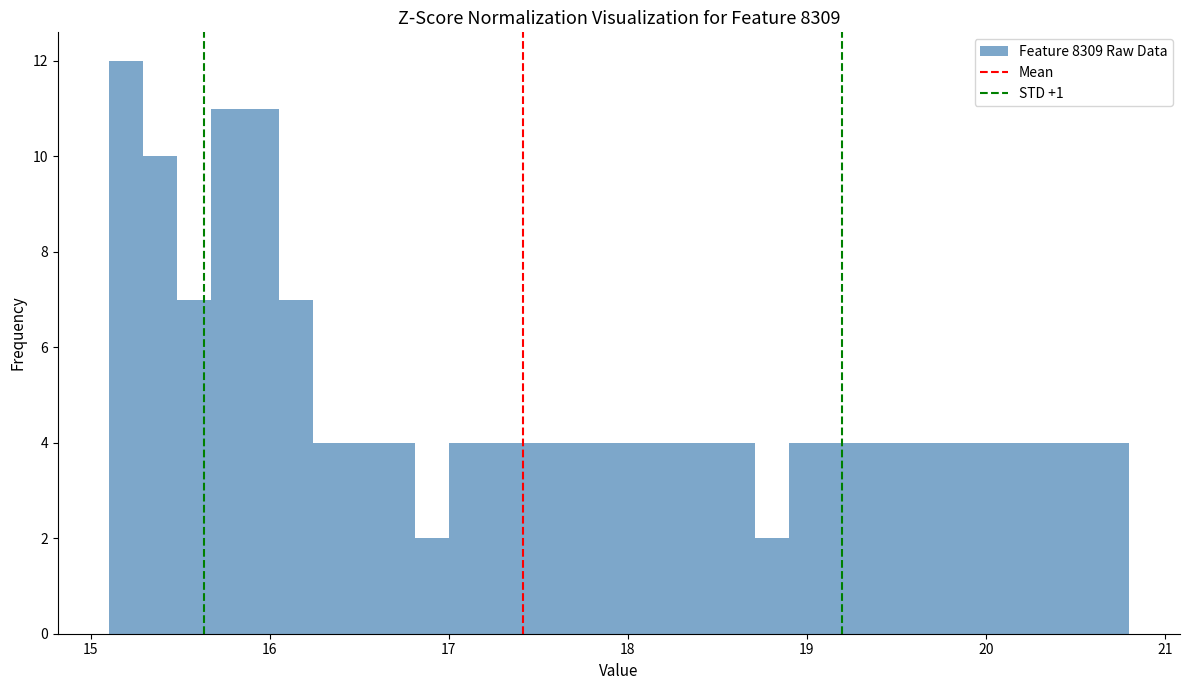

Read against the x-axis, roughly where is the centre of the tallest bar?

15.2